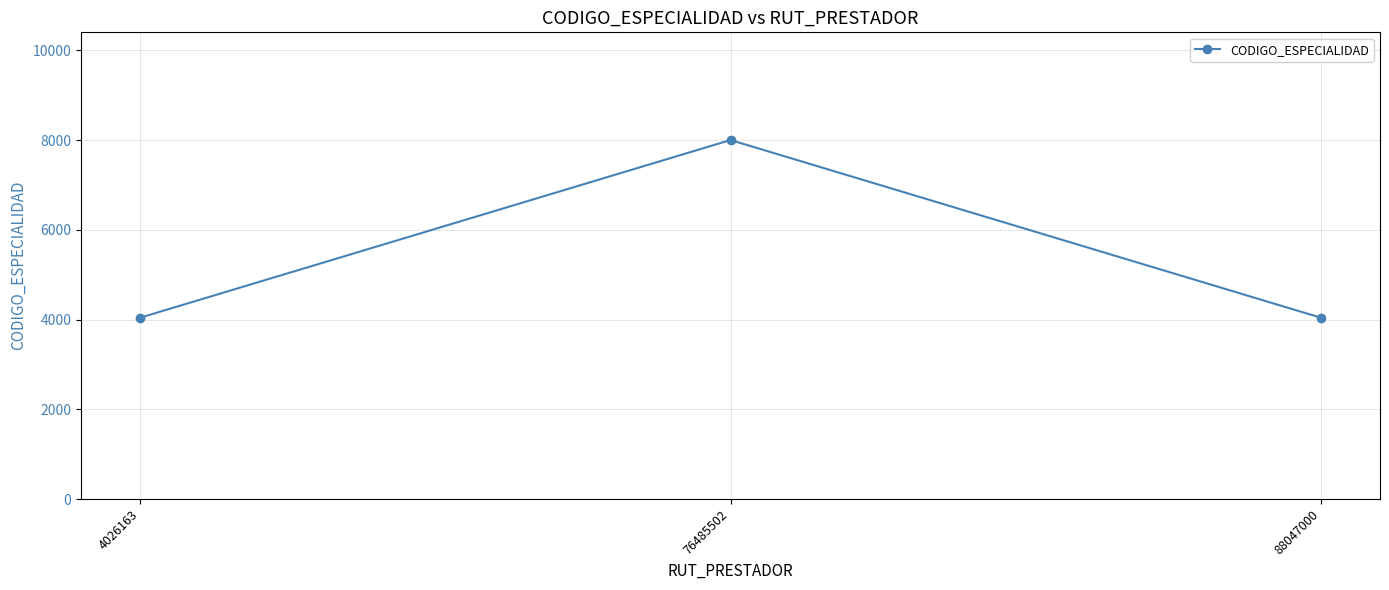

The chart shows a value of 1618 at 4026163. True or false?

False